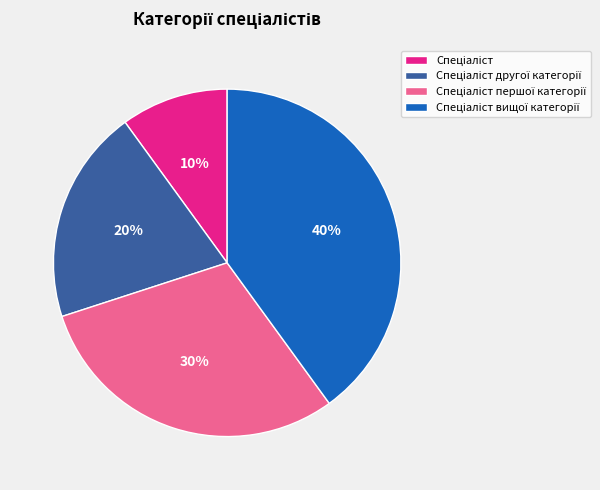

To the nearest percent, what is the average slice percentage?

25%